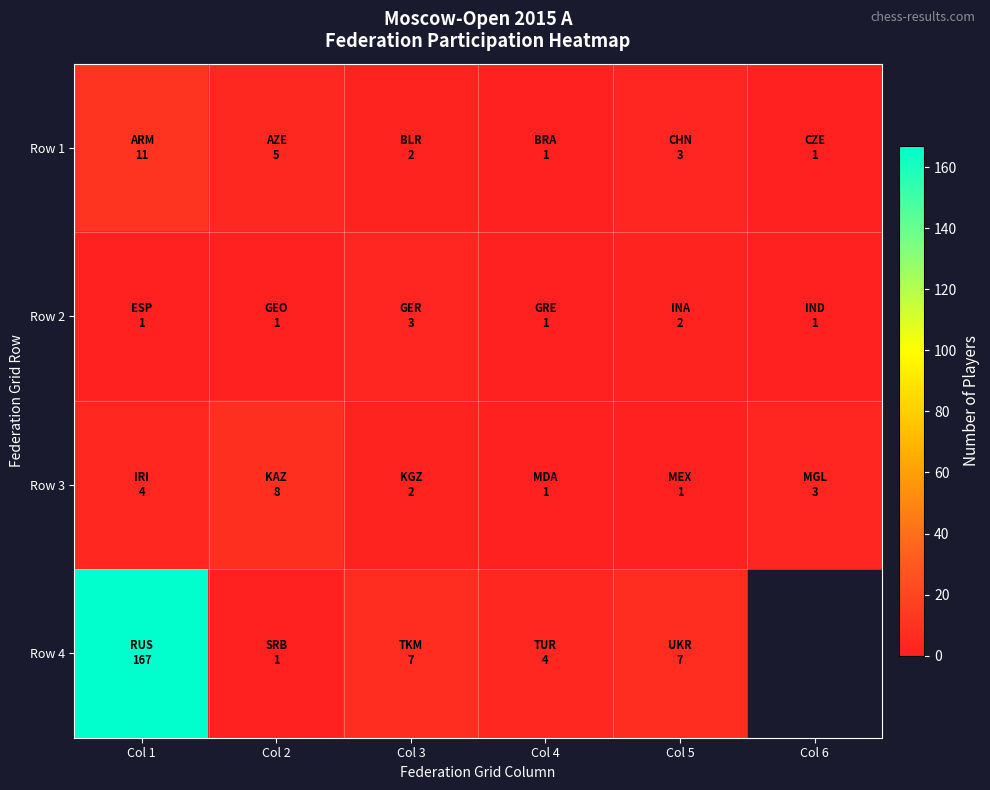

The Row 2 series shows 1.7 at Col 2. True or false?

False